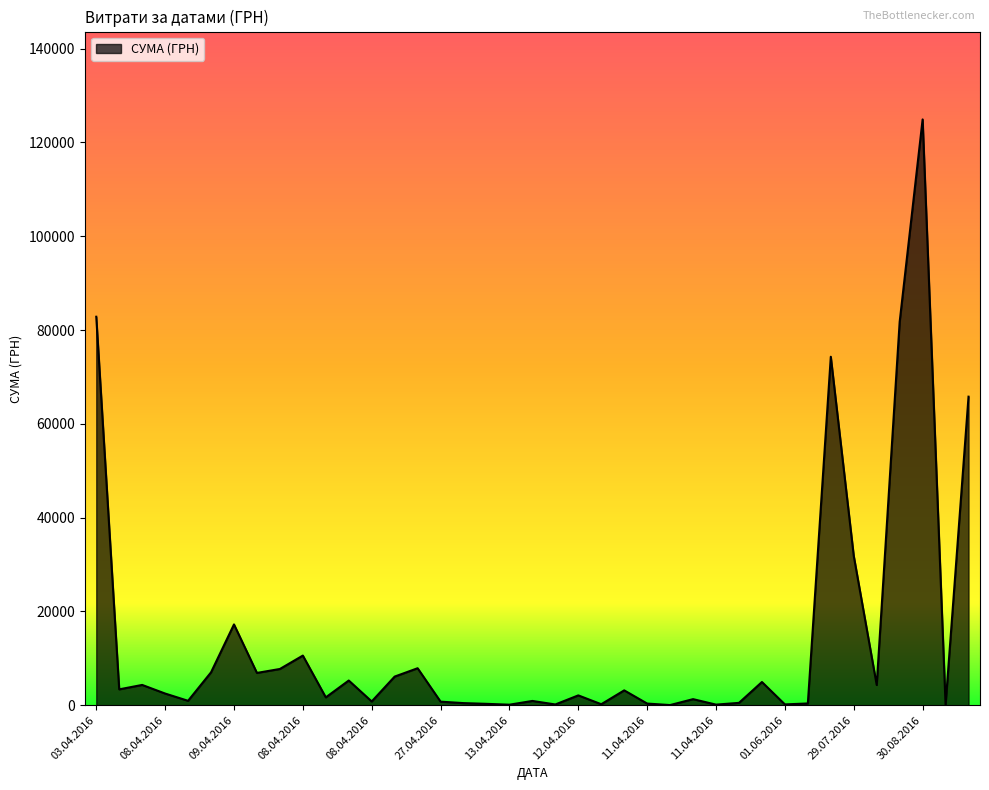

What is the maximum value shown in the chart?

124904.8